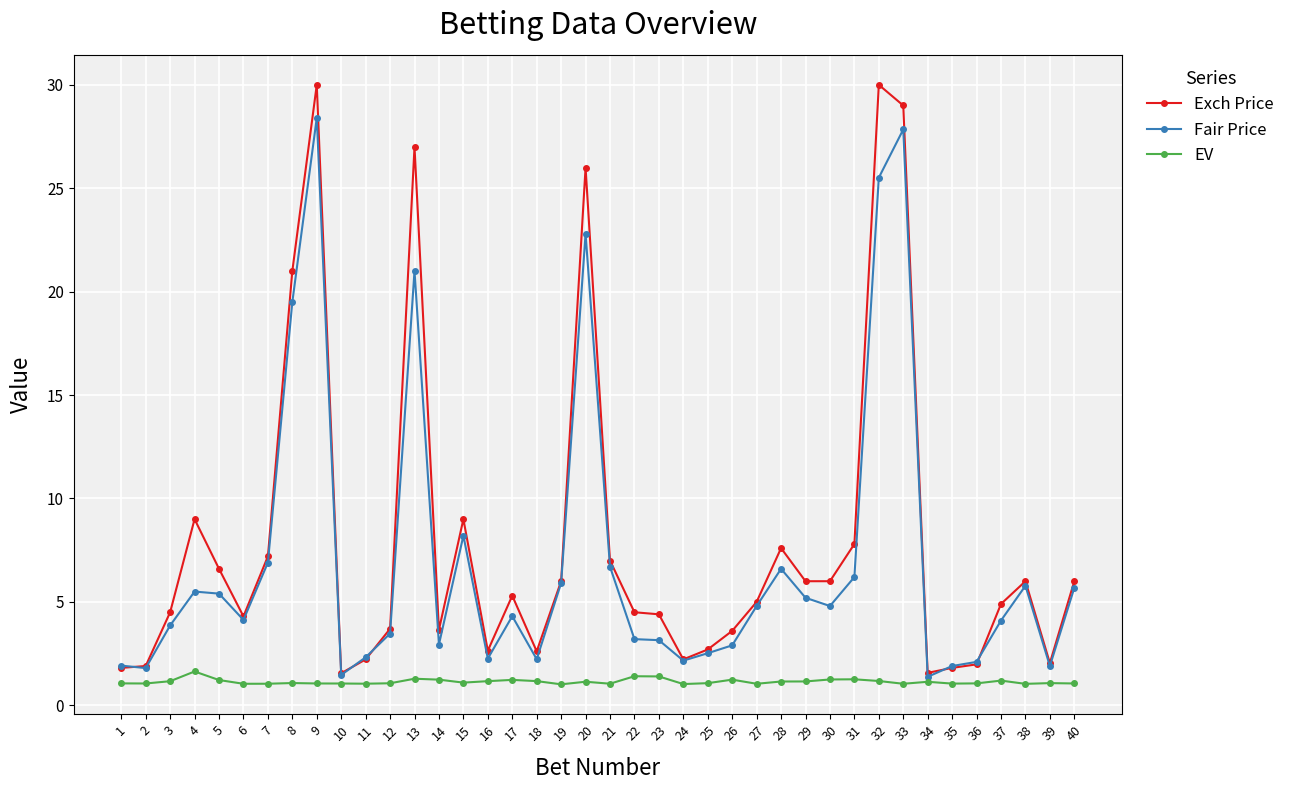

Is it true that Exch Price equals 13.4 at 32?

False